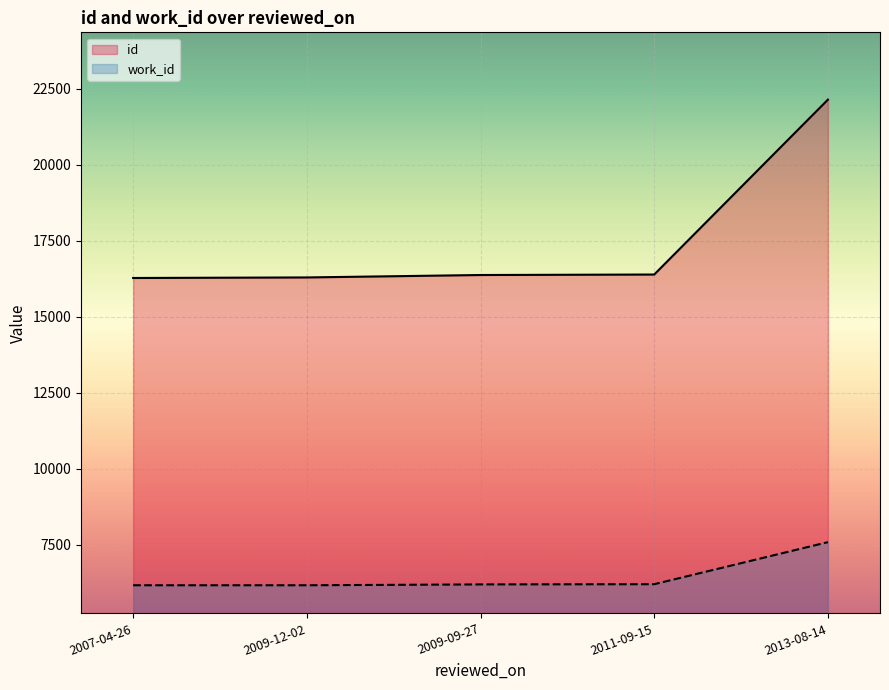

What is the spread (max minus min) of values at 2011-09-15?

10190